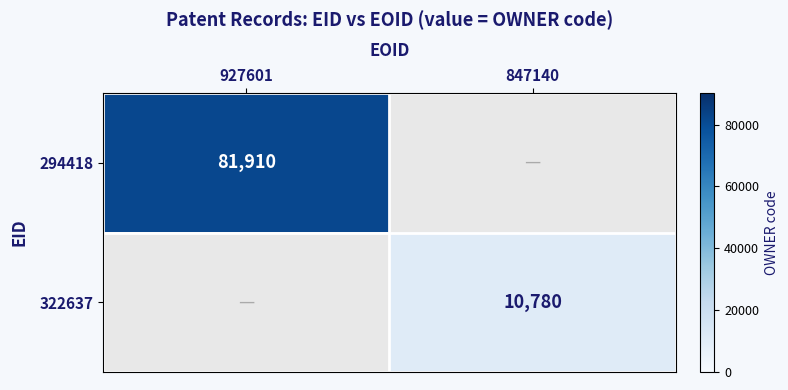

The value of 294418 at 927601 is 81910. True or false?

True